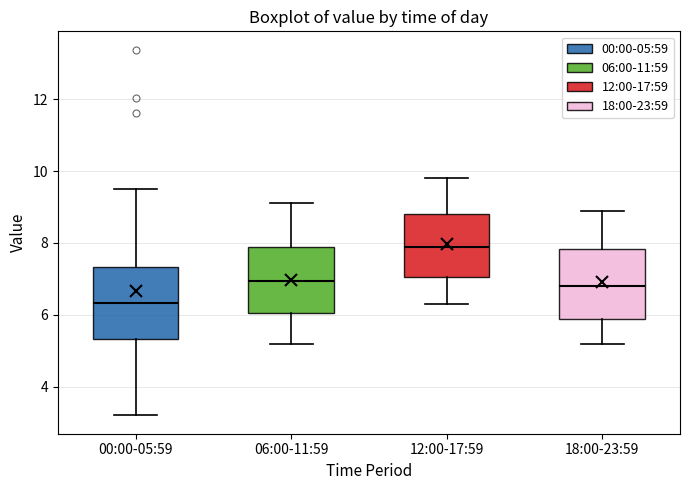

Reading left to right, read every box against the y-axis: the position of its median line, the range the box covers, and the ends of its whiskers. The values are not printed on the chart, so give them approximately, as read against the axis.

00:00-05:59: median 6.4, box 5.4 to 7.4, whiskers 3.2 to 9.6
06:00-11:59: median 7.0, box 6.0 to 7.8, whiskers 5.2 to 9.2
12:00-17:59: median 8.0, box 7.0 to 8.8, whiskers 6.4 to 9.8
18:00-23:59: median 6.8, box 5.8 to 7.8, whiskers 5.2 to 9.0